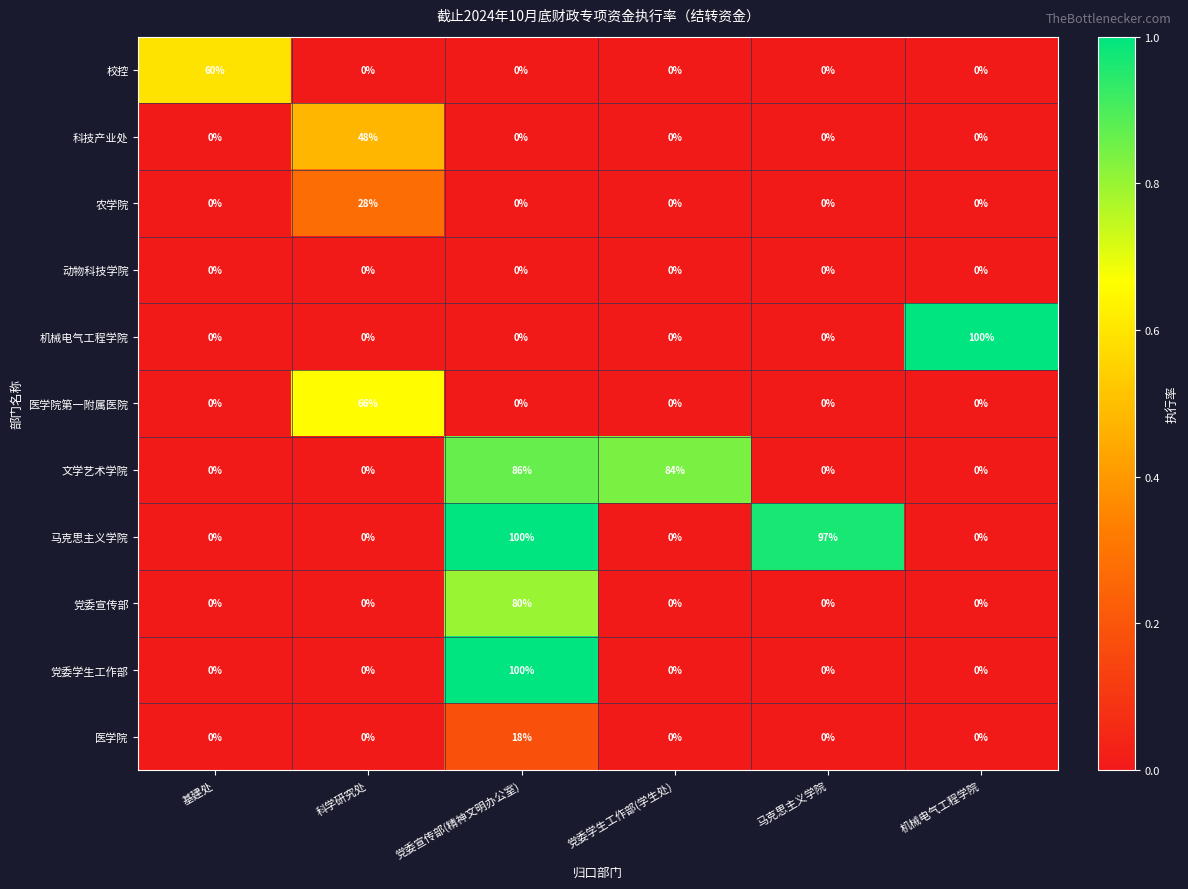

Between 党委学生工作部(学生处) and 机械电气工程学院, which series saw the biggest shift?

机械电气工程学院